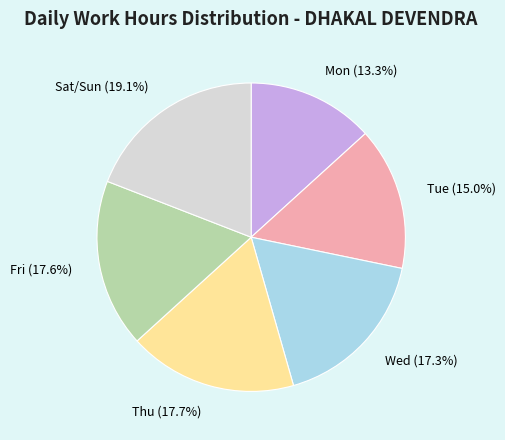

What percentage do Thu and Fri together represent?

35.3%